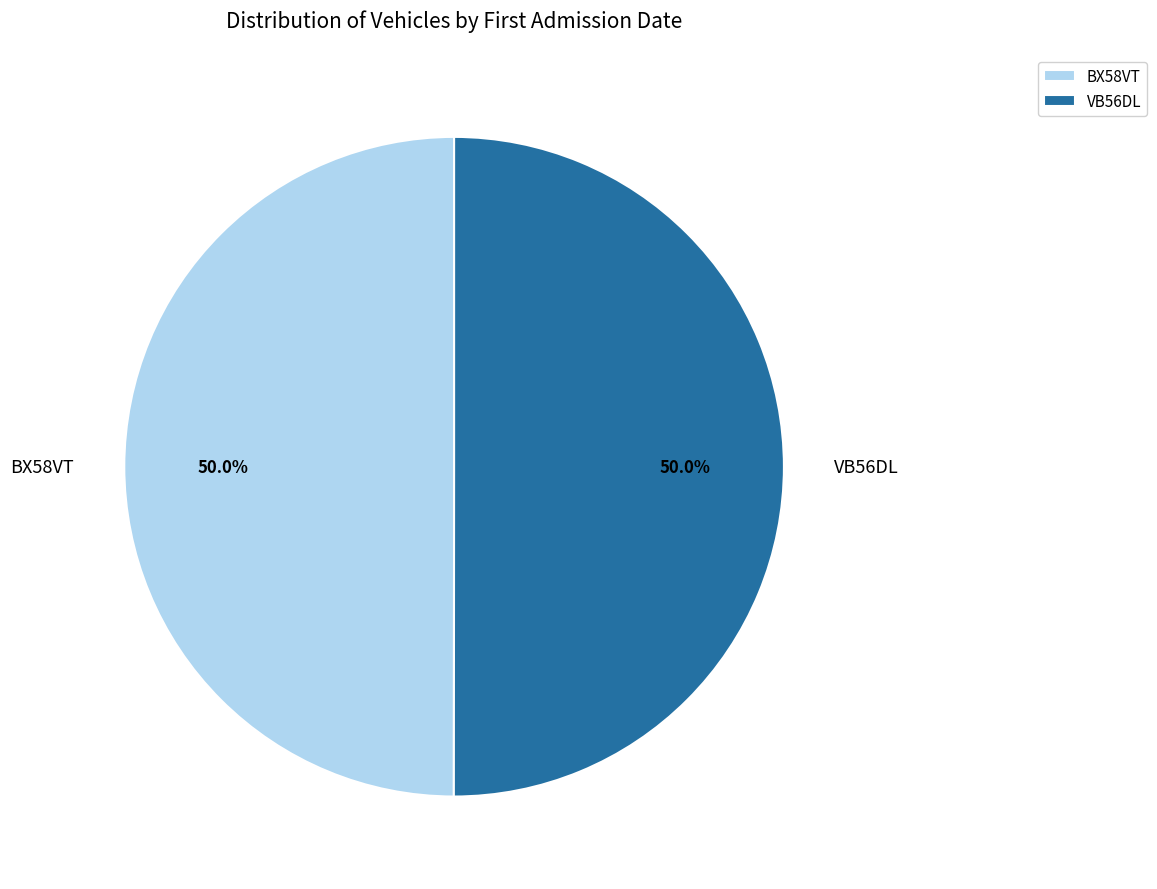

Approximately how many times larger is the value at BX58VT compared to VB56DL?

1.0